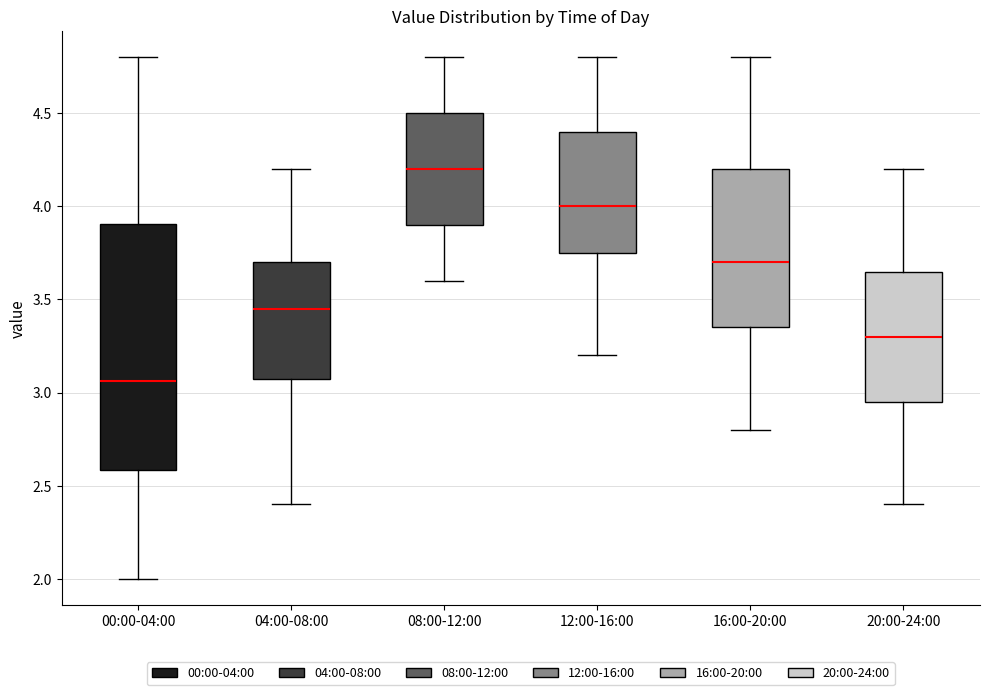

Reading left to right, transcribe this box plot: for each box, give where its median line is, the range the box spans, and where its two whiskers end, as read against the y-axis. The values are not printed on the chart, so give them approximately, as read against the axis.

00:00-04:00: median 3.05, box 2.60 to 3.90, whiskers 2.00 to 4.80
04:00-08:00: median 3.45, box 3.10 to 3.70, whiskers 2.40 to 4.20
08:00-12:00: median 4.20, box 3.90 to 4.50, whiskers 3.60 to 4.80
12:00-16:00: median 4.00, box 3.75 to 4.40, whiskers 3.20 to 4.80
16:00-20:00: median 3.70, box 3.35 to 4.20, whiskers 2.80 to 4.80
20:00-24:00: median 3.30, box 2.95 to 3.65, whiskers 2.40 to 4.20